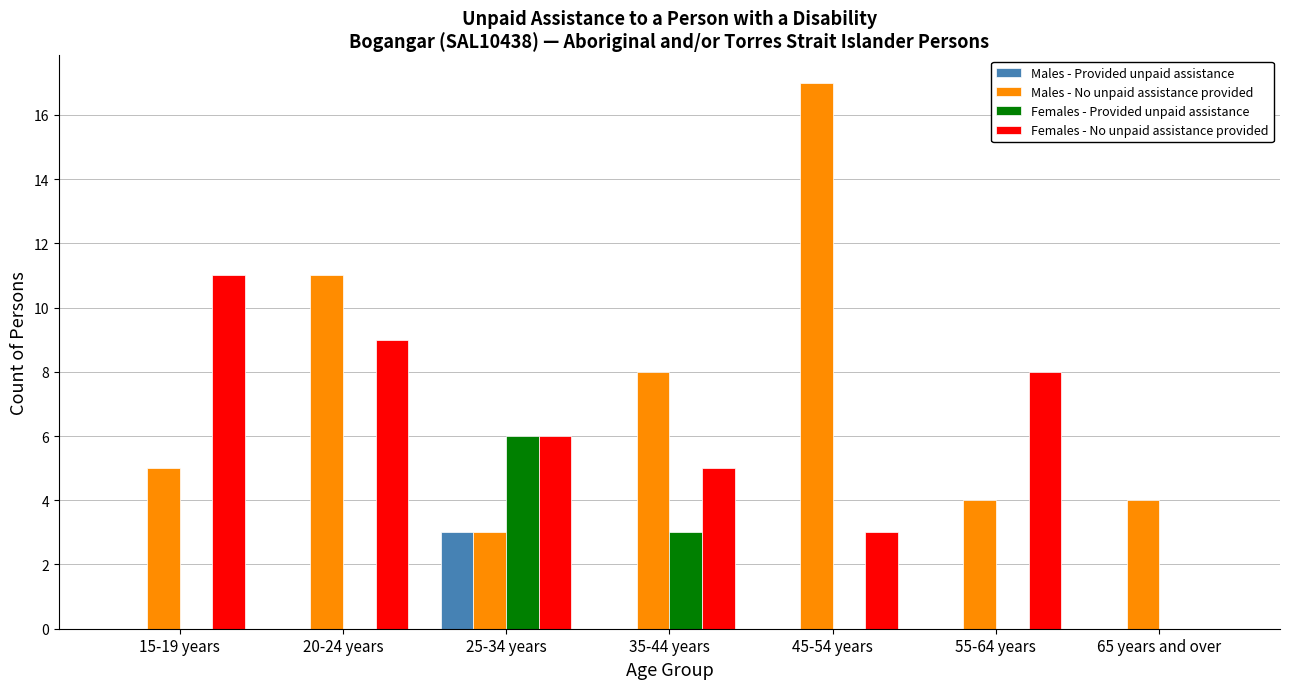

Reading left to right, list all the values displayed in this chart.

Males - Provided unpaid assistance: 0	0	3	0	0	0	0
Males - No unpaid assistance provided: 5	11	3	8	17	4	4
Females - Provided unpaid assistance: 0	0	6	3	0	0	0
Females - No unpaid assistance provided: 11	9	6	5	3	8	0